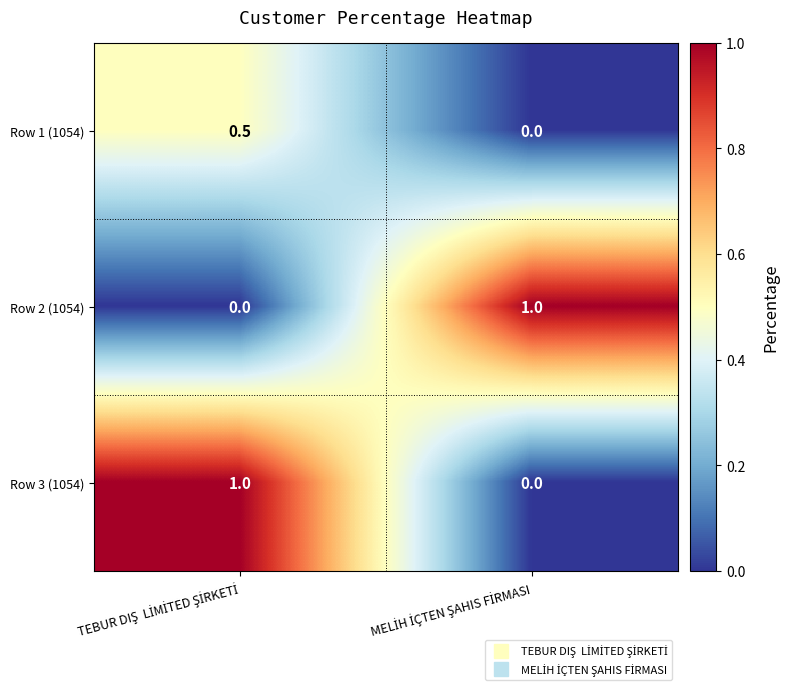

What is the sum of all Row 1 (1054) values?

0.5